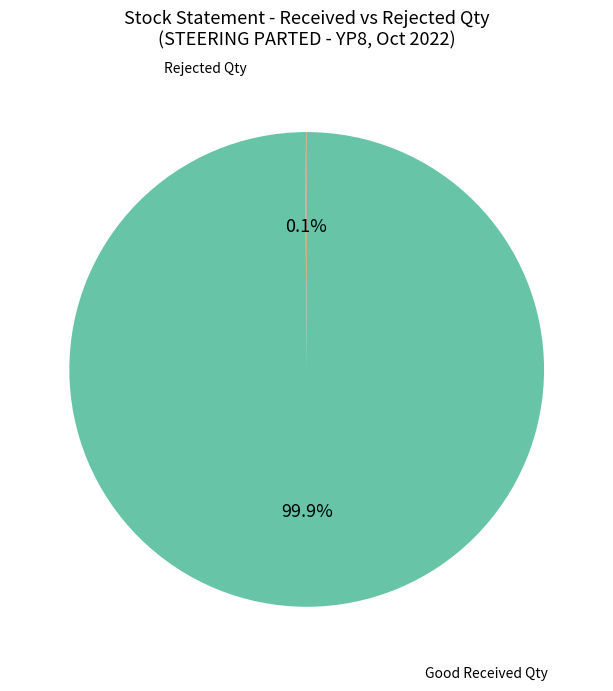

Does any single category account for the majority?

Yes